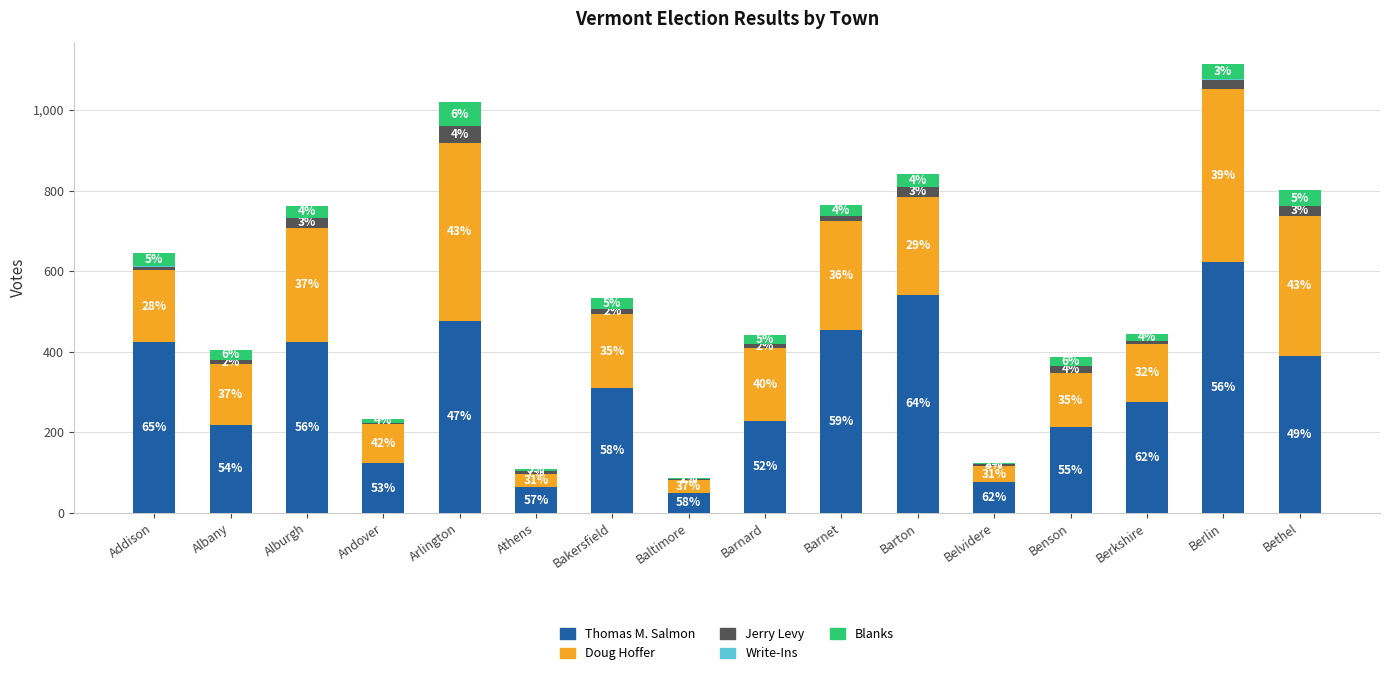

What is the total value across all series at Barton?

842